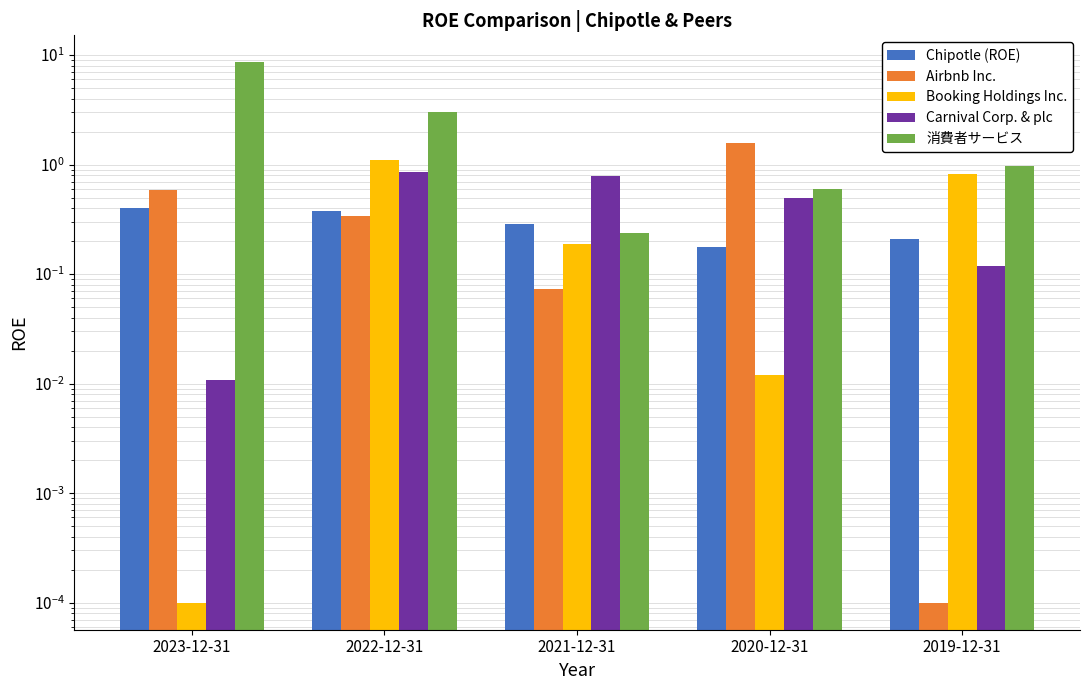

Which label corresponds to the smallest value in the chart?

2019-12-31